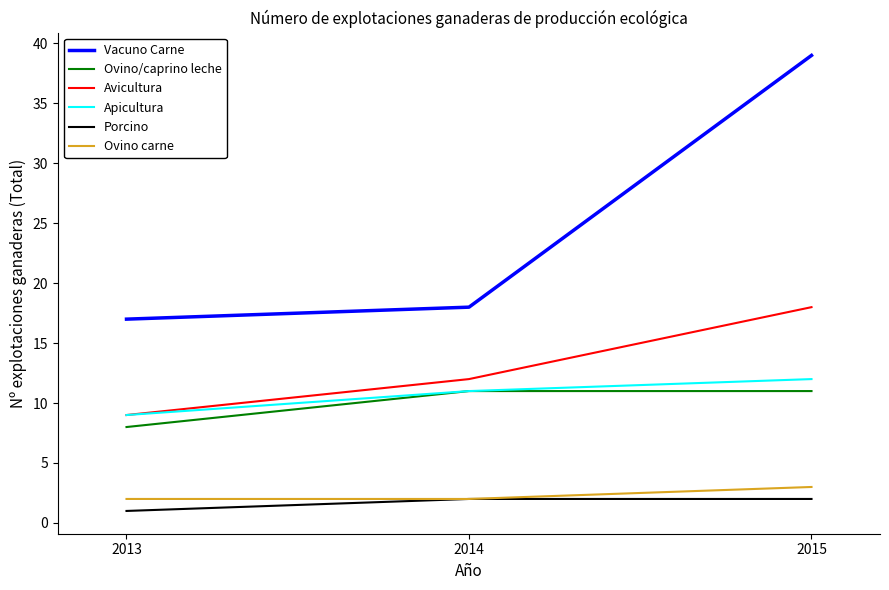

At which label does Apicultura reach its minimum?

2013